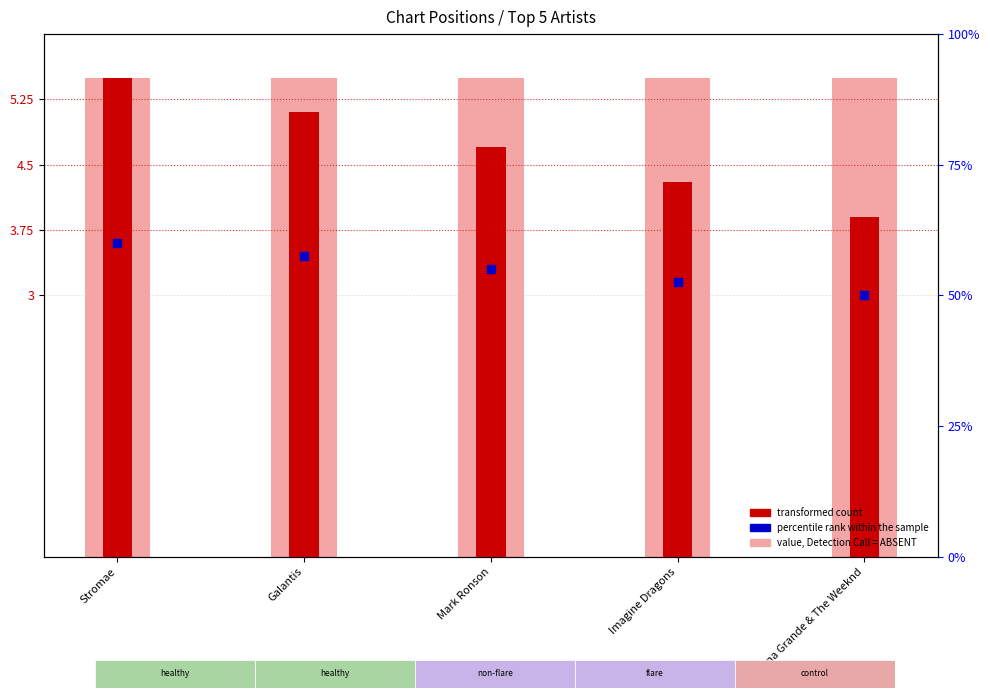

Which series contains the highest Y value?

value, Detection Call = ABSENT